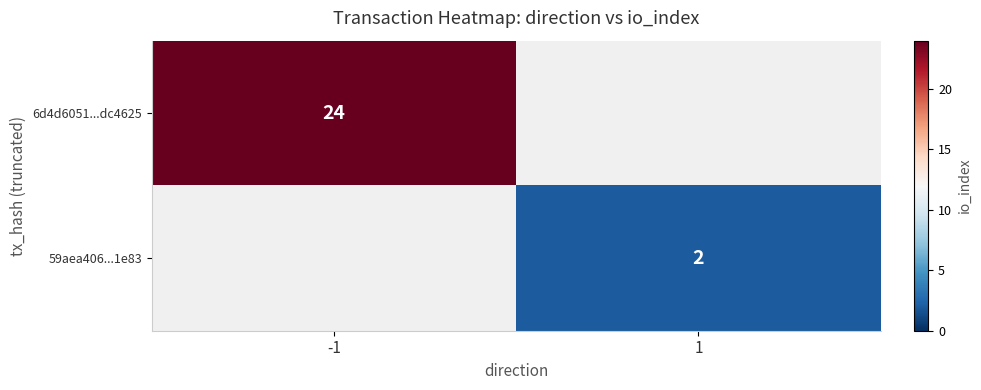

Is it true that 6d4d6051...dc4625 equals 12 at -1?

False